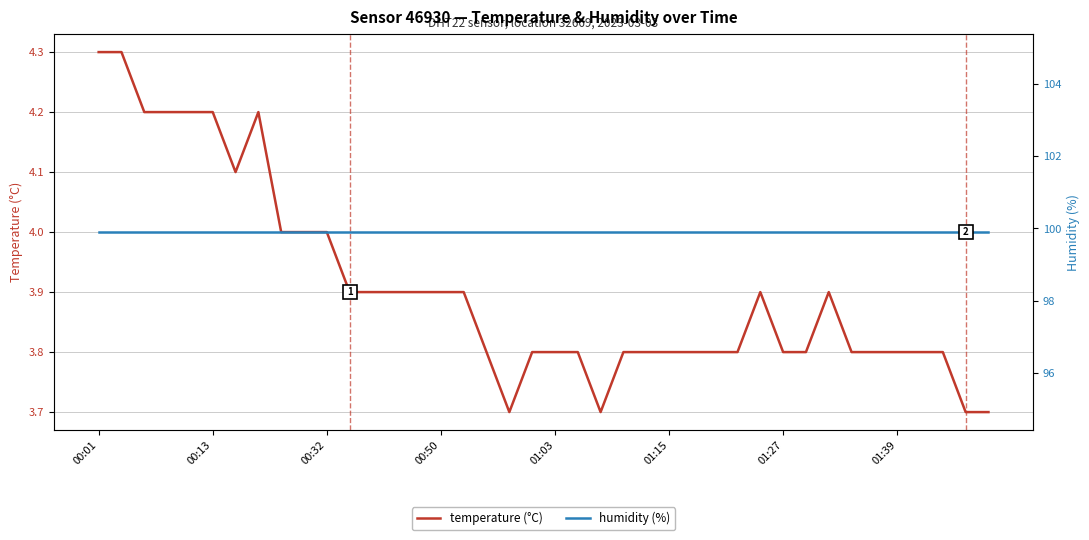

Which series has the largest total across all categories?

humidity (%)